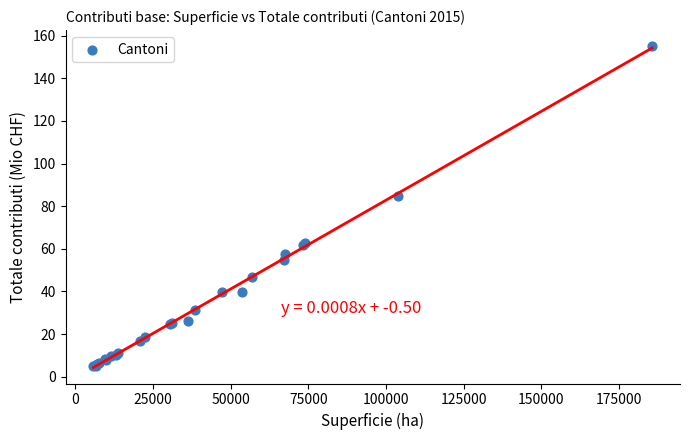

What Y value in the scatter plot is closest to 79?

84.8